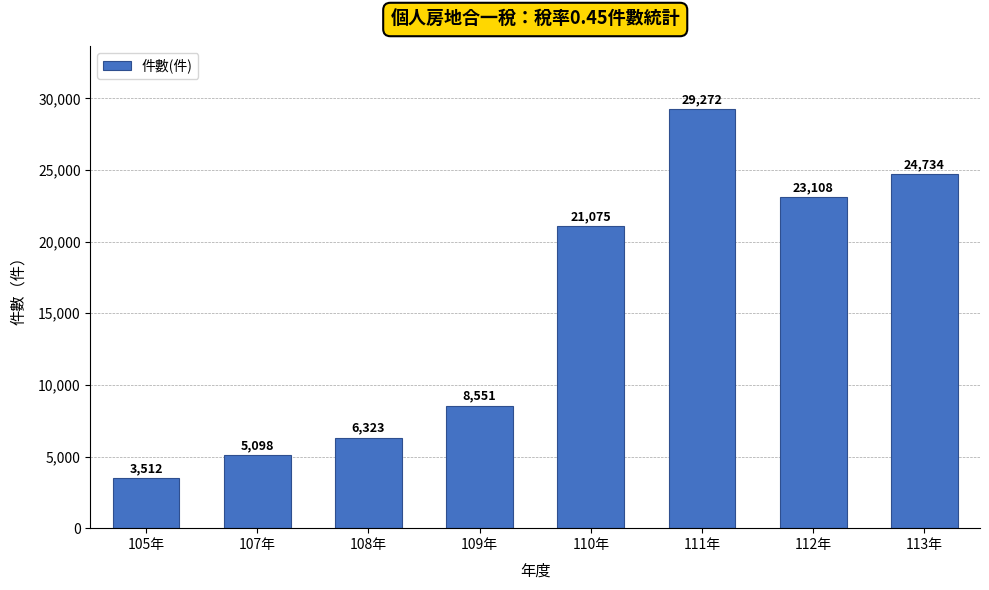

Reading left to right, list all the values displayed in this chart.

105年=3512	107年=5098	108年=6323	109年=8551	110年=21075	111年=29272	112年=23108	113年=24734